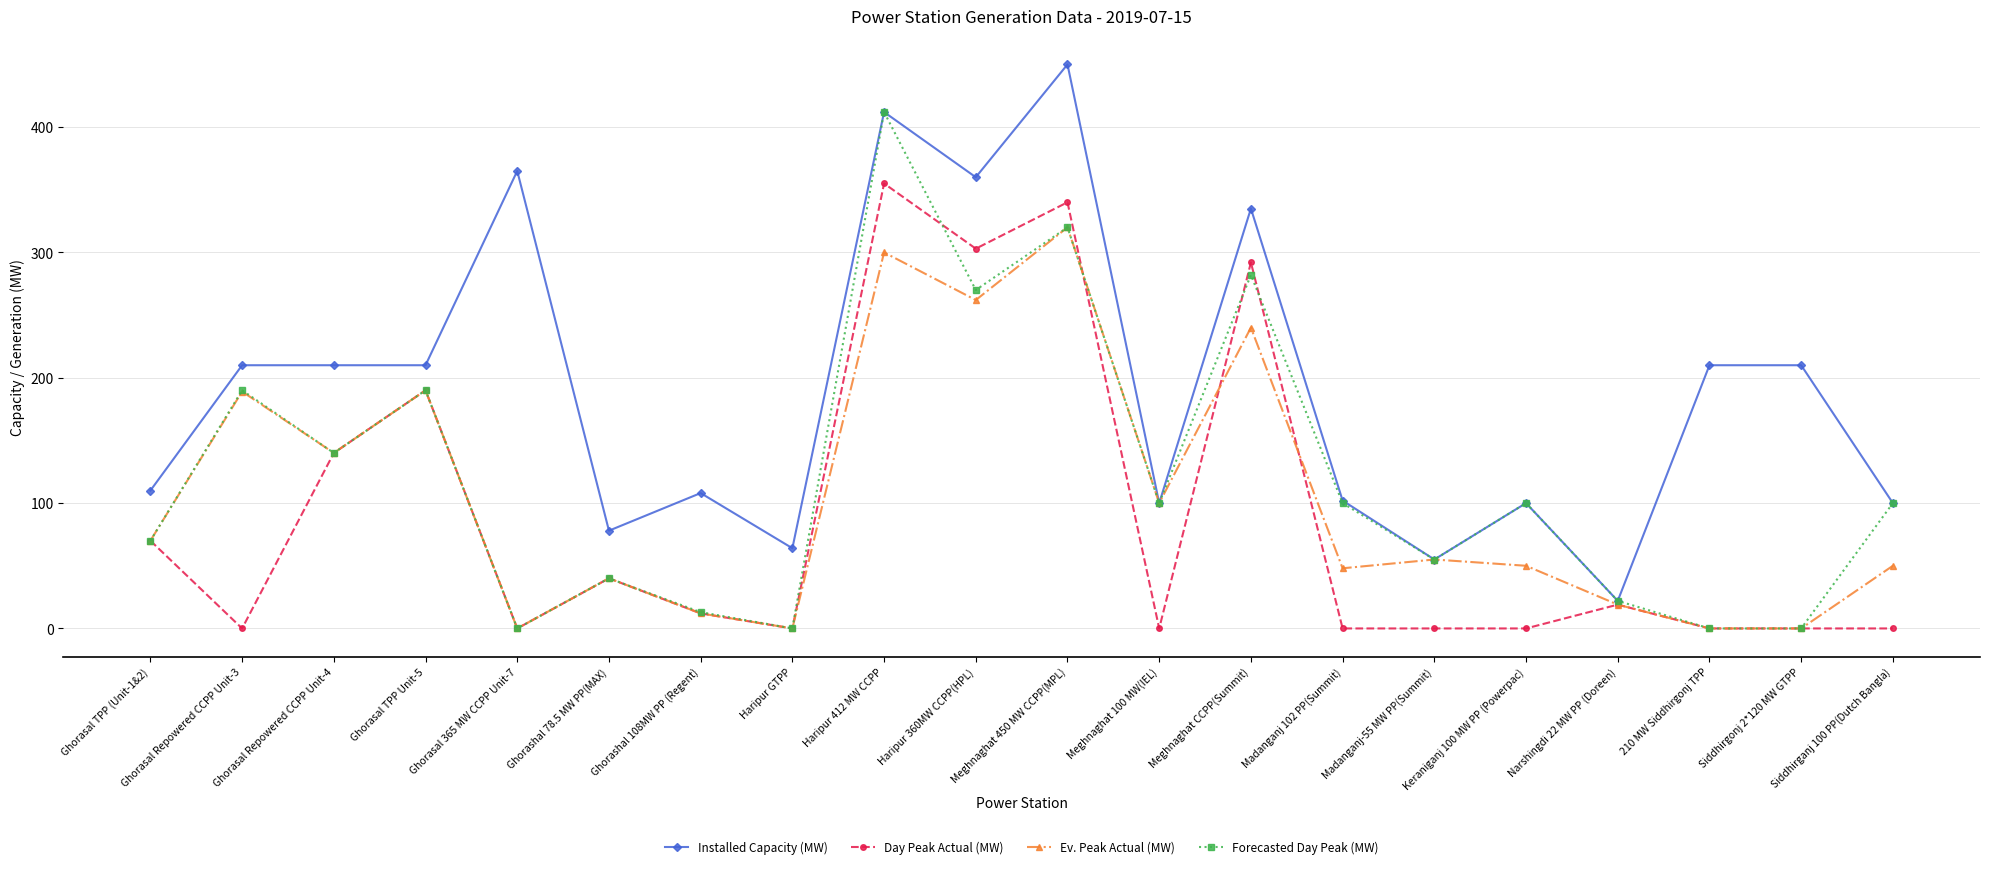

True or false: Ev. Peak Actual (MW) has a value of 0 at 210 MW Siddhirgonj TPP.

True